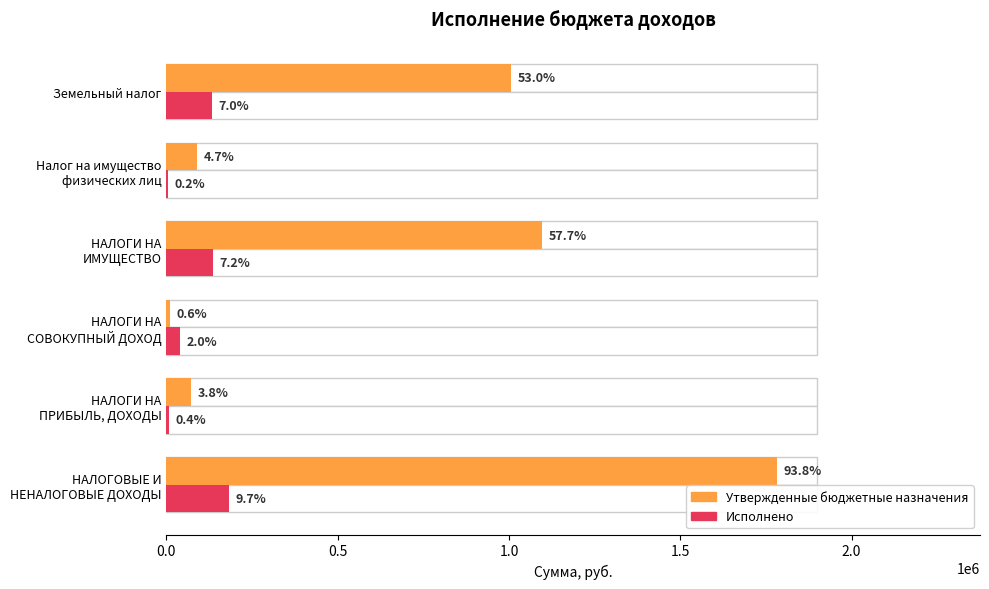

How many values in the Исполнено series are below 133533?

3